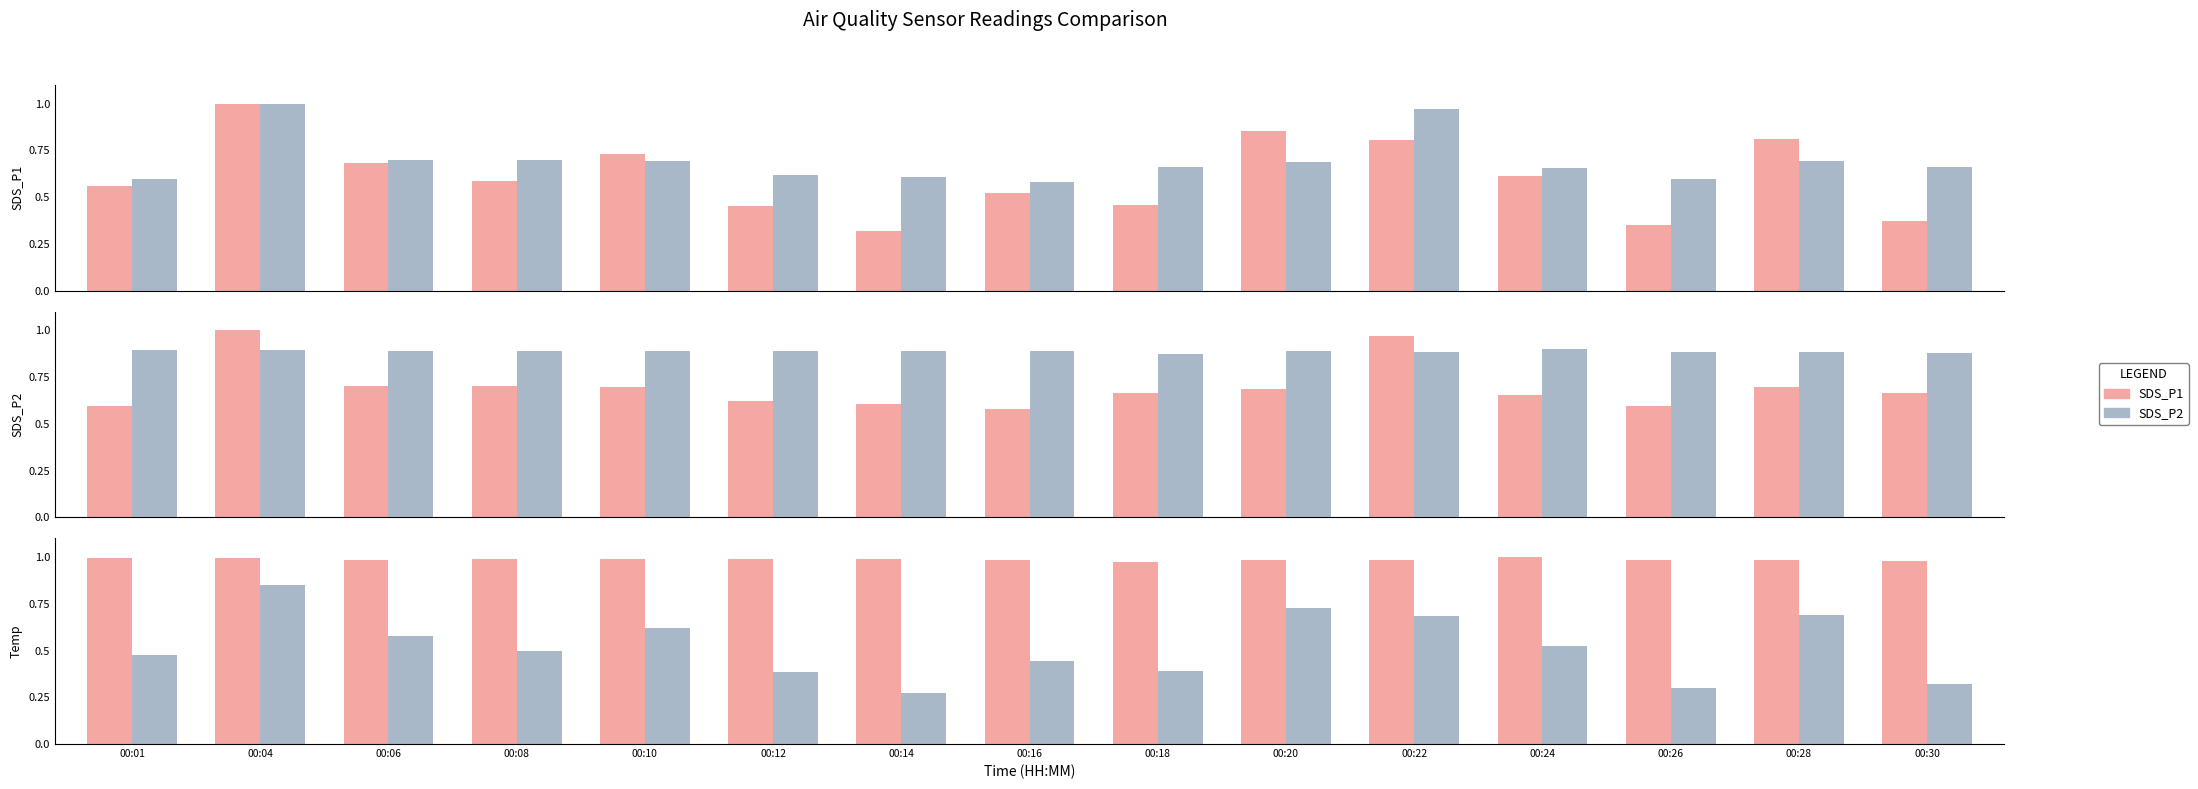

How many Temp values are between 0 and 1?

15